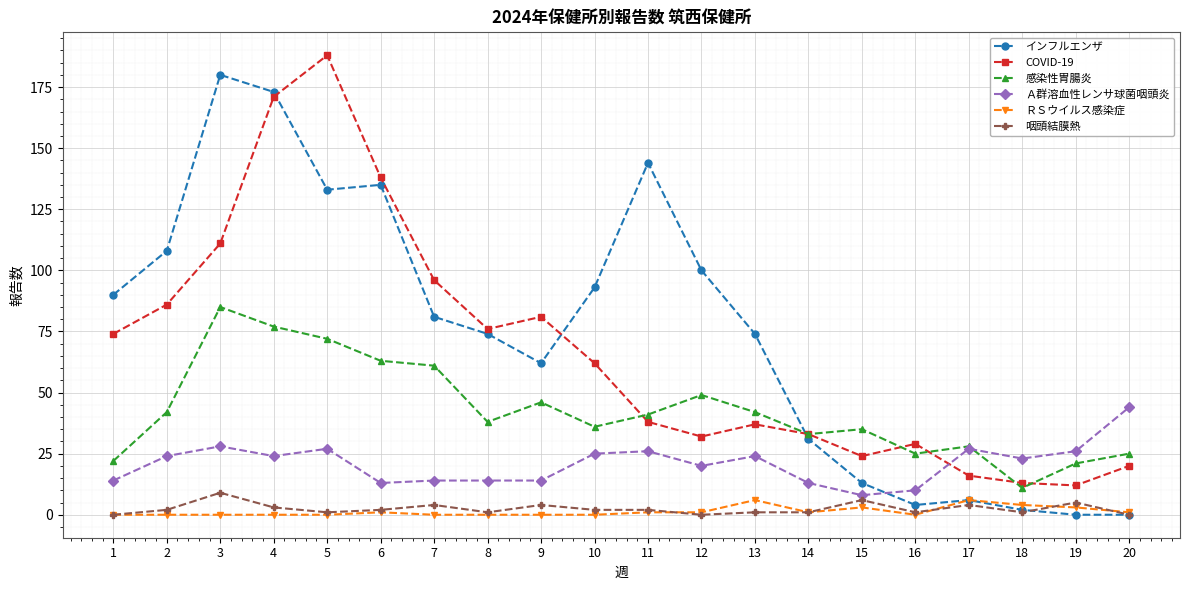

At which category does the chart reach its peak across all series?

5